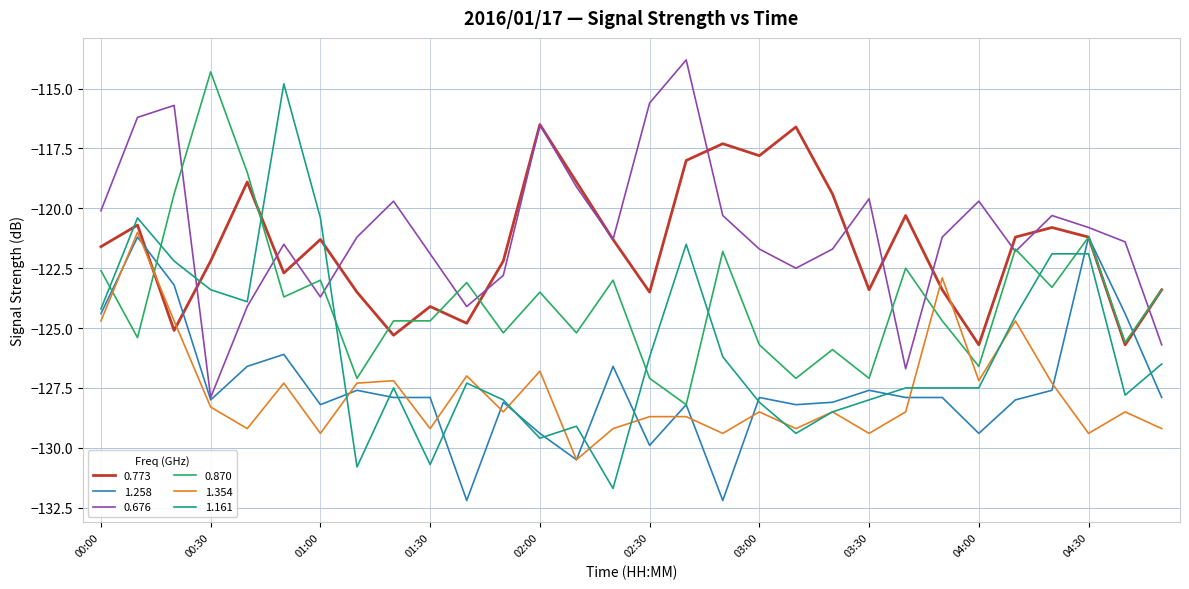

How many times do 0.870 and 1.161 cross each other?

8